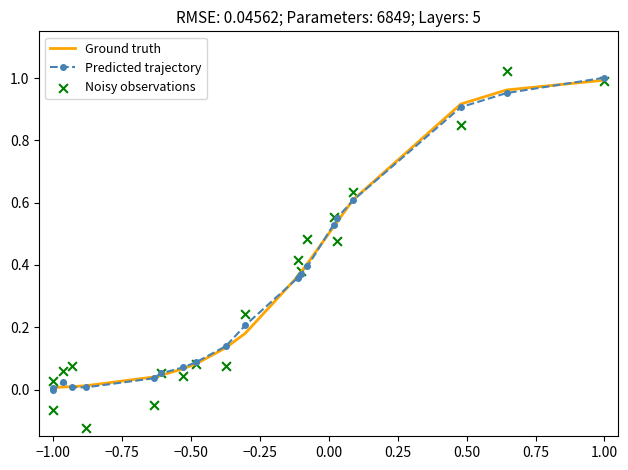

Which series has the largest Y range (max minus min)?

Noisy observations